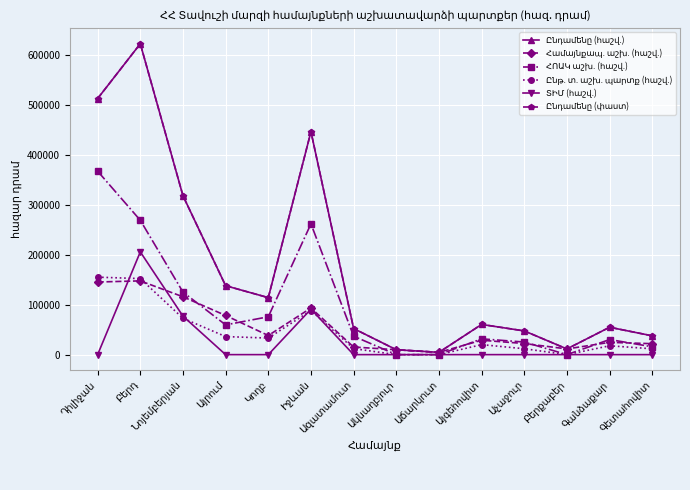

List the series in order of their peak value, highest first.

Ընդամենը (հաշվ.), Ընդամենը (փաստ), ՀՈԱԿ աշխ. (հաշվ.), ՏԻՄ (հաշվ.), Ընթ. տ. աշխ. պարտք (հաշվ.), Համայնքապ. աշխ. (հաշվ.)